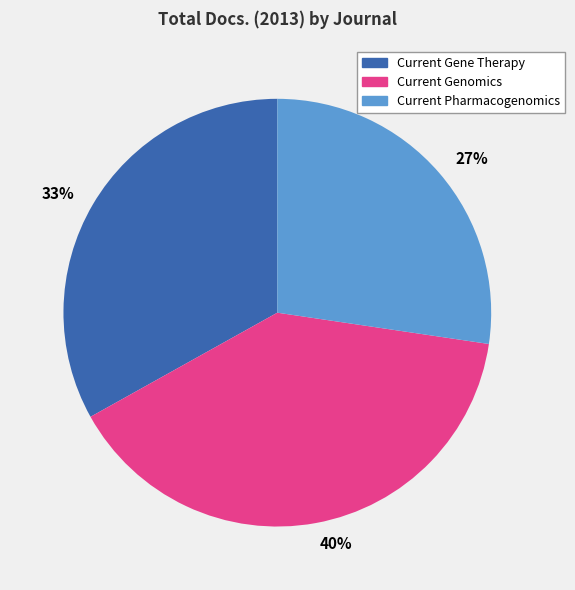

Is there any slice that represents more than half of the pie?

No